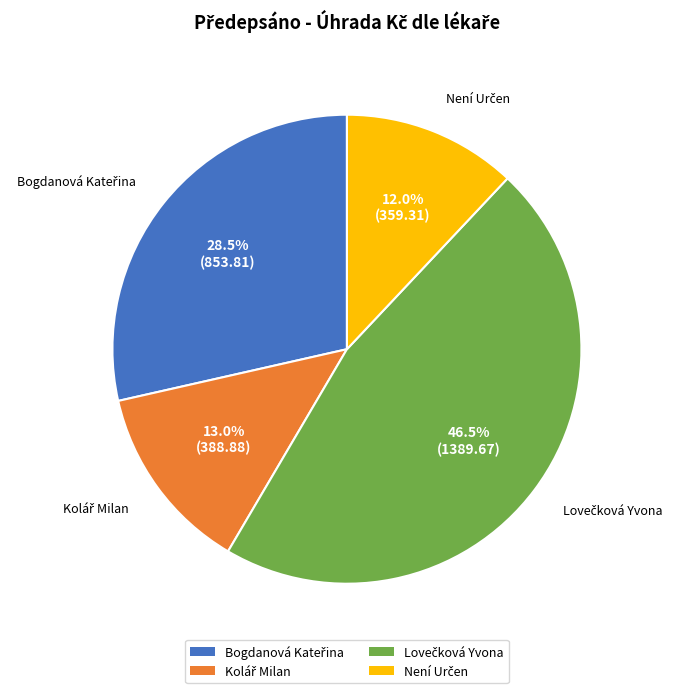

Does any single category account for the majority?

No